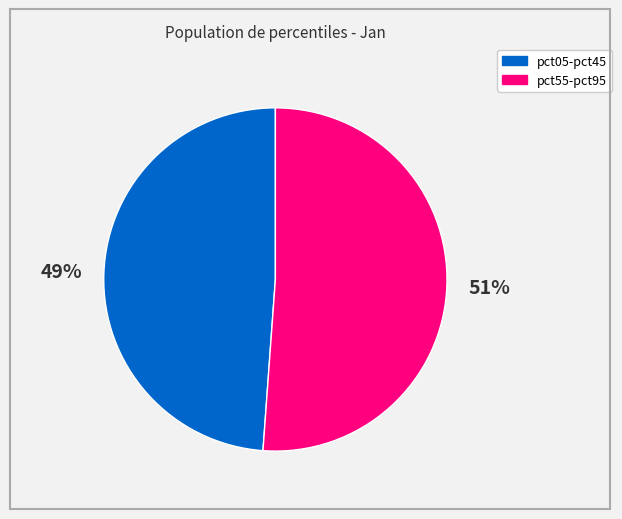

Count the number of slices in the pie.

2